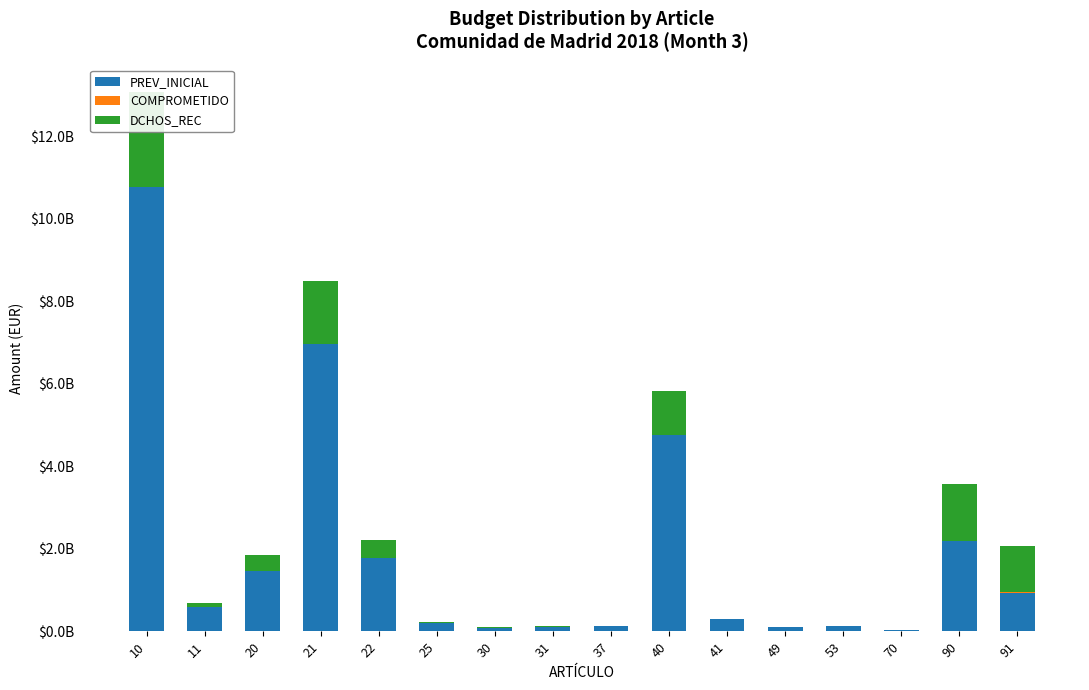

What is the difference between the maximum and minimum values in the DCHOS_REC series?

2319512432